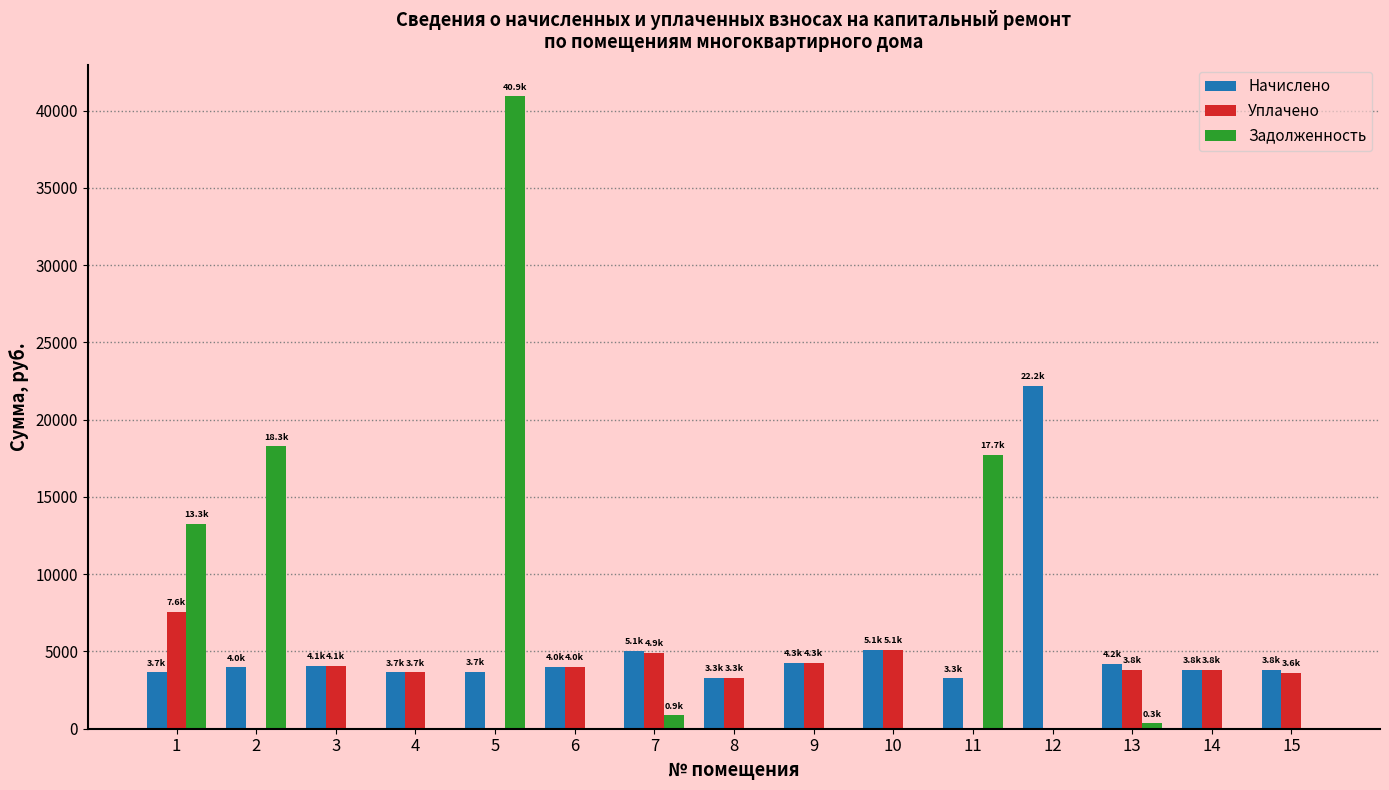

What is the greatest value displayed?

40933.9